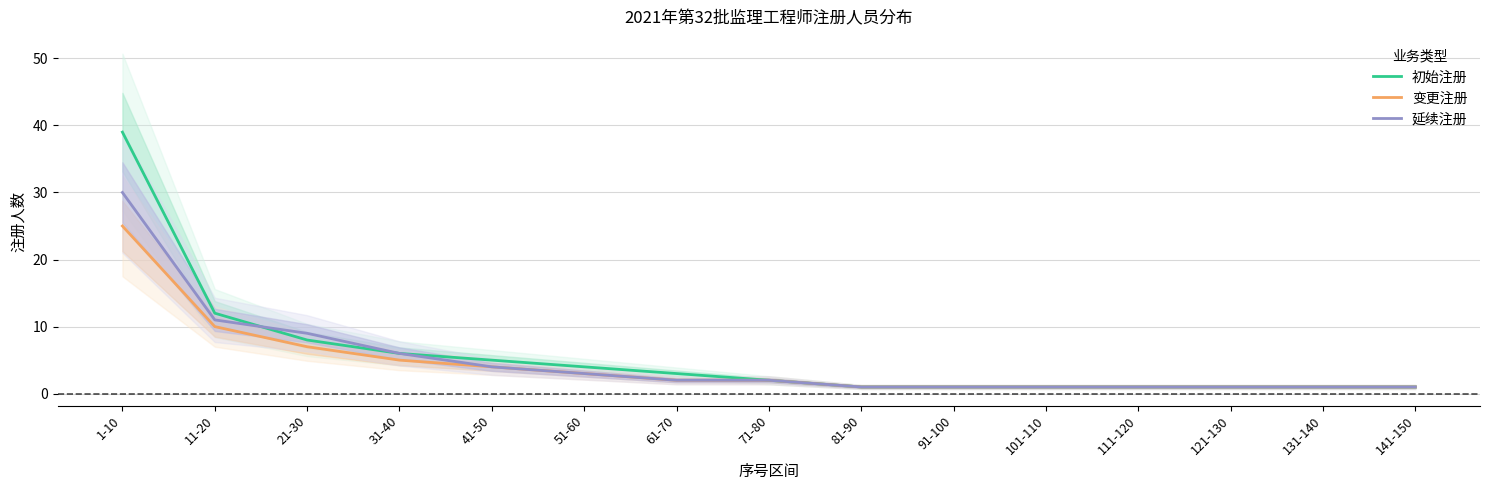

Is the value of 变更注册 at 21-30 greater than the value of 初始注册 at 51-60?

Yes